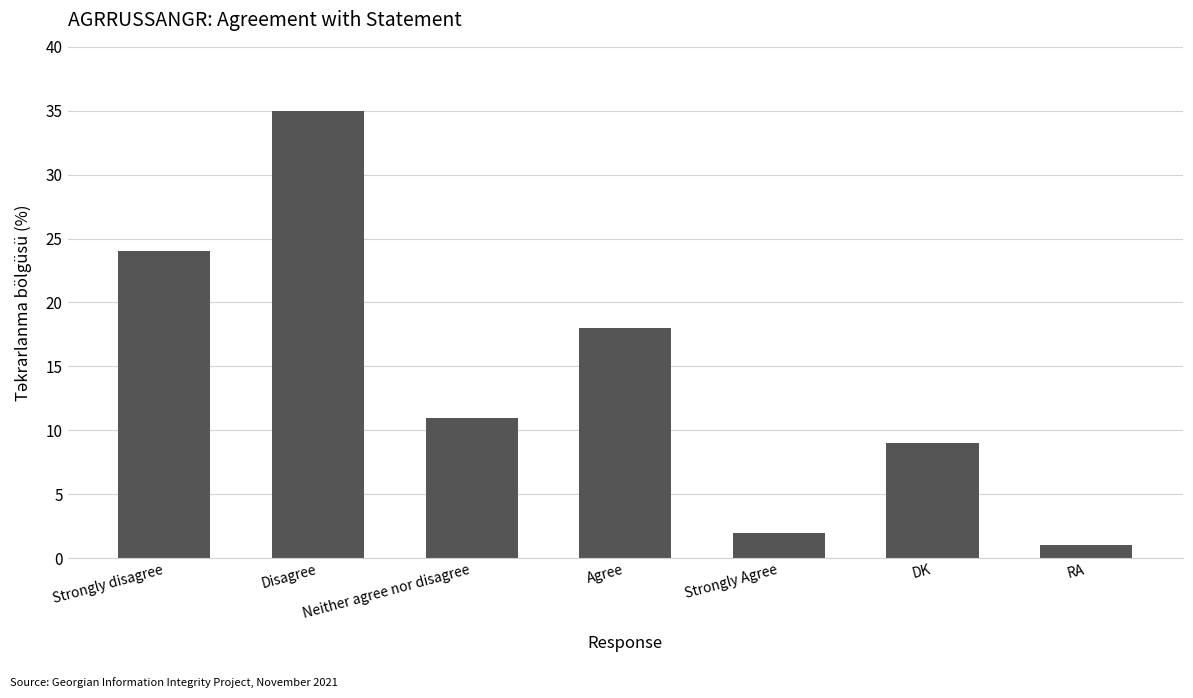

Which label corresponds to the smallest value in the chart?

RA